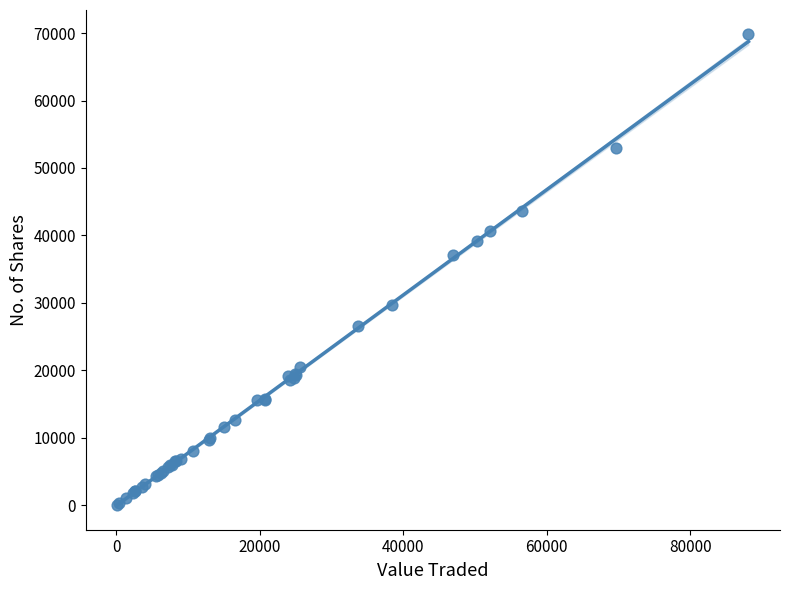

What Y value in the scatter plot is closest to 35009?

37113